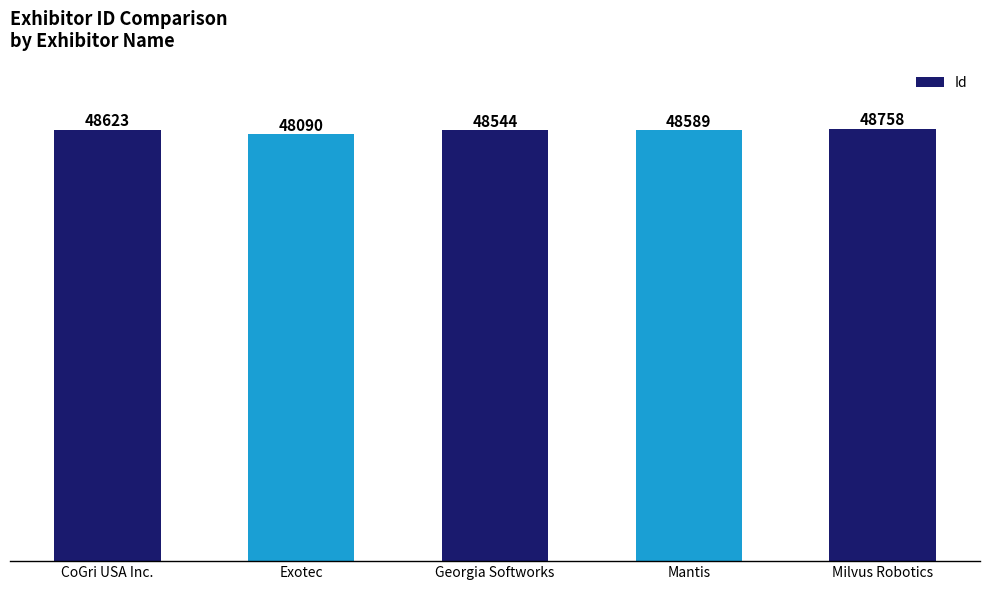

Which has a higher value, Mantis or CoGri USA Inc.?

CoGri USA Inc.